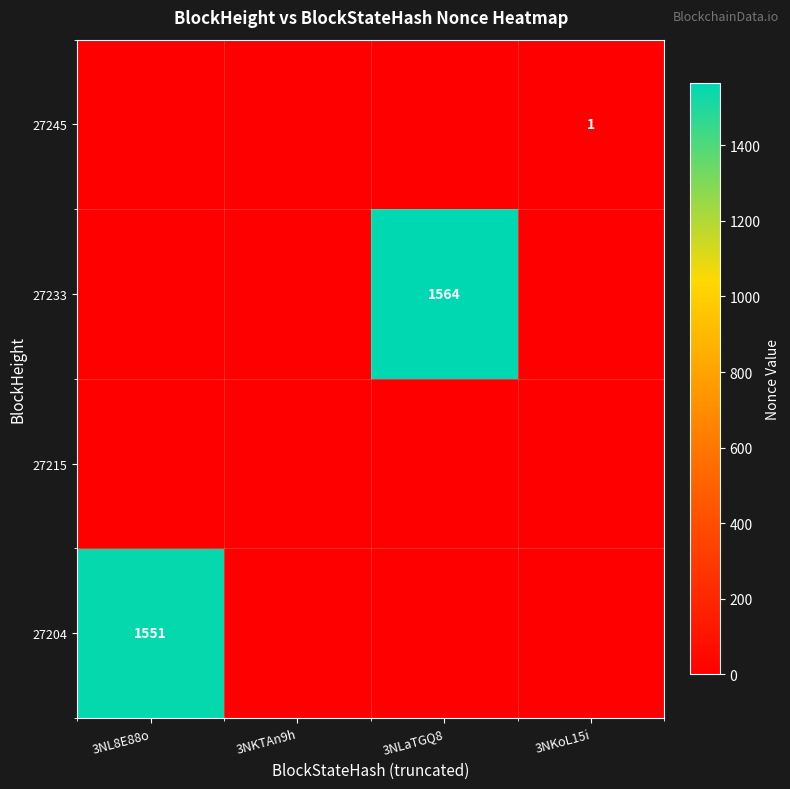

The 27245 series shows 1 at 3NKoL15i. True or false?

True